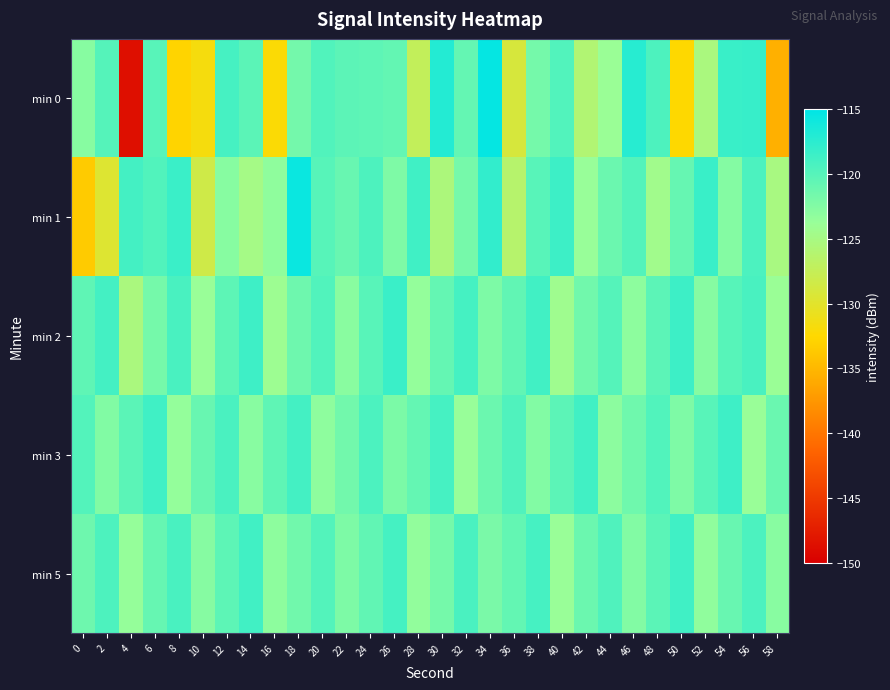

Count the number of data series in this chart.

5